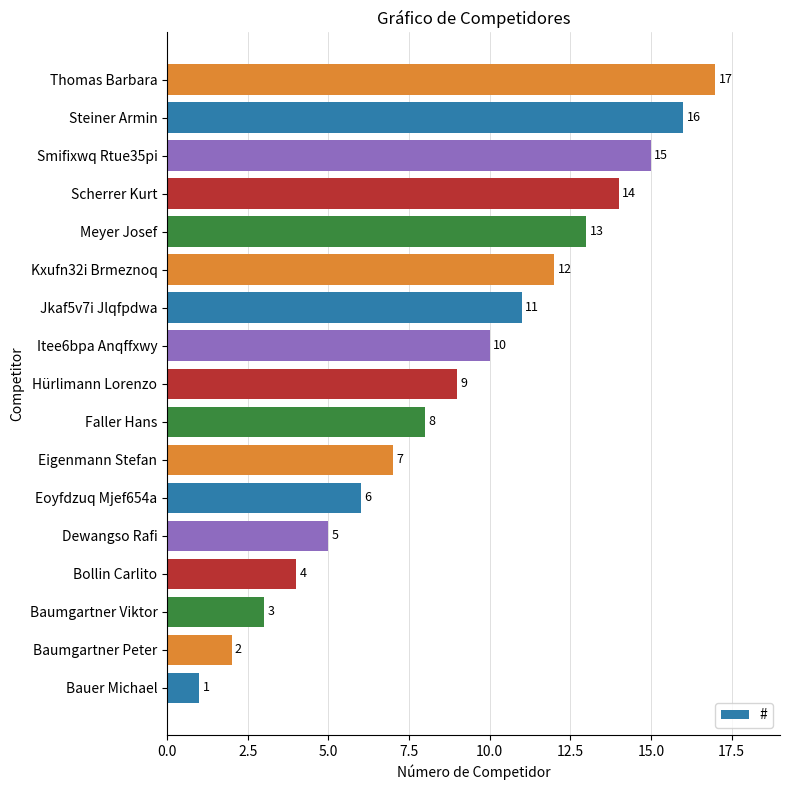

What is the difference between the second highest and minimum values?

15